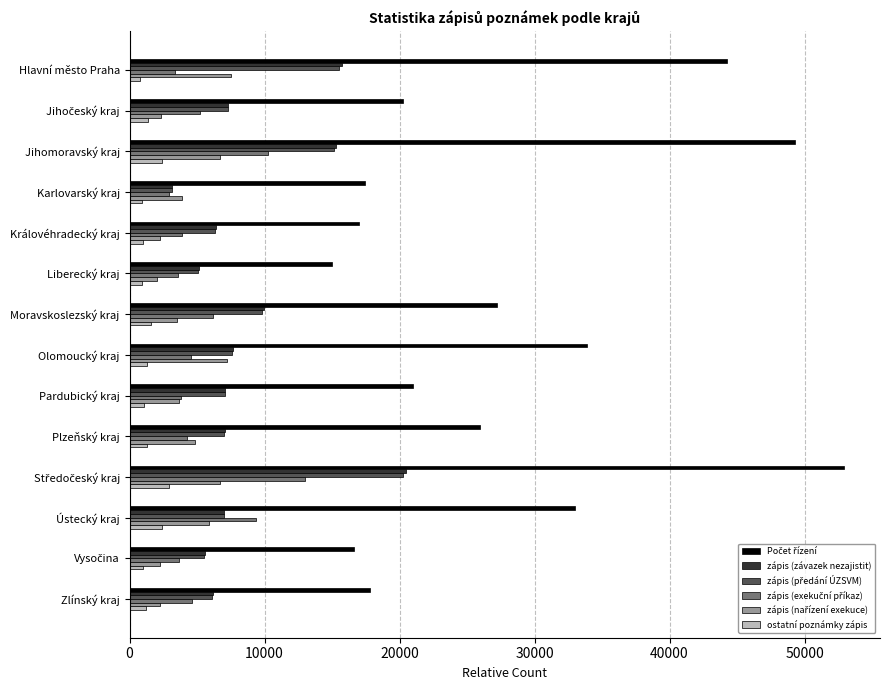

What is the minimum value for ostatní poznámky zápis?

767